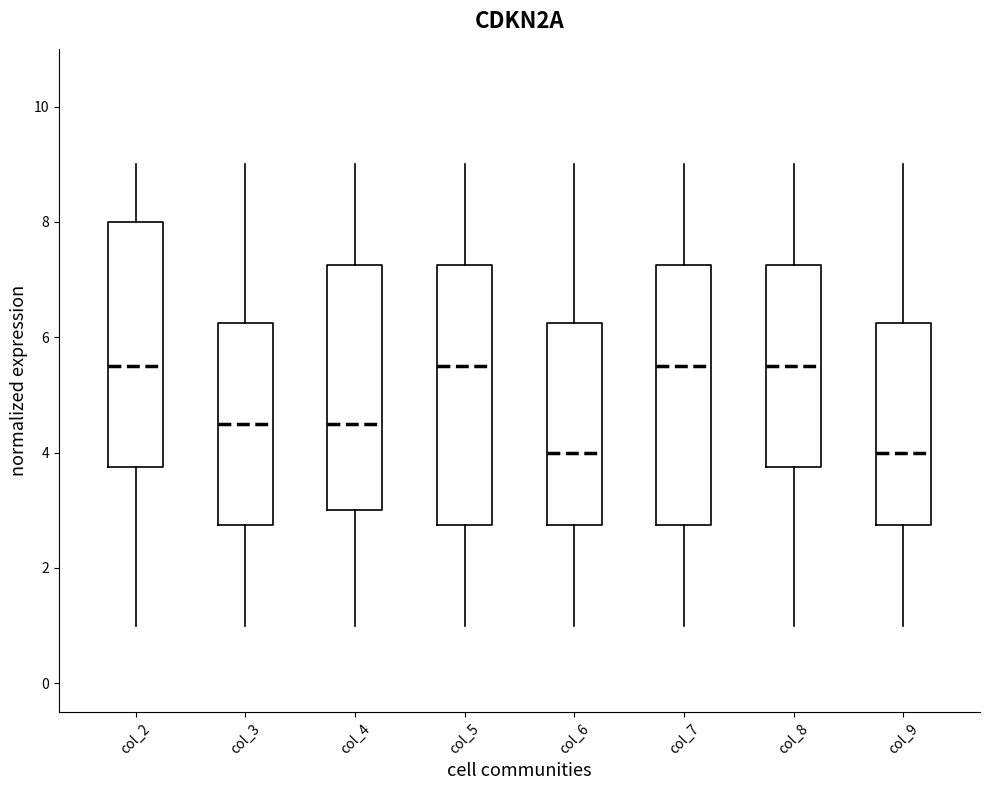

Where does the lower whisker of the box for col_7 end on the y-axis? The values are not printed on the chart, so give them approximately, as read against the axis.

1.0